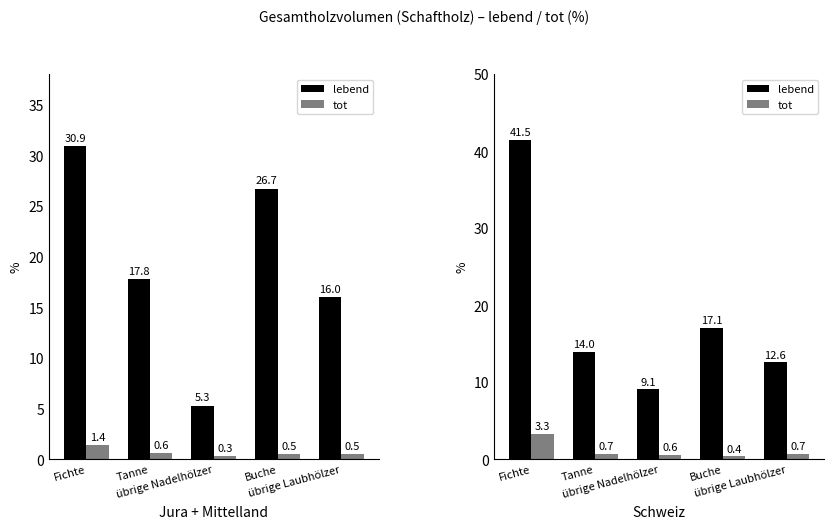

Are the bars grouped side by side (vs. stacked)?

Yes